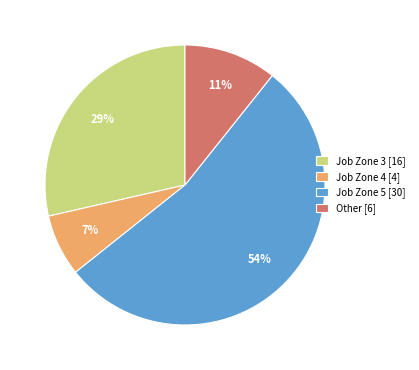

How many segments does this pie chart have?

4